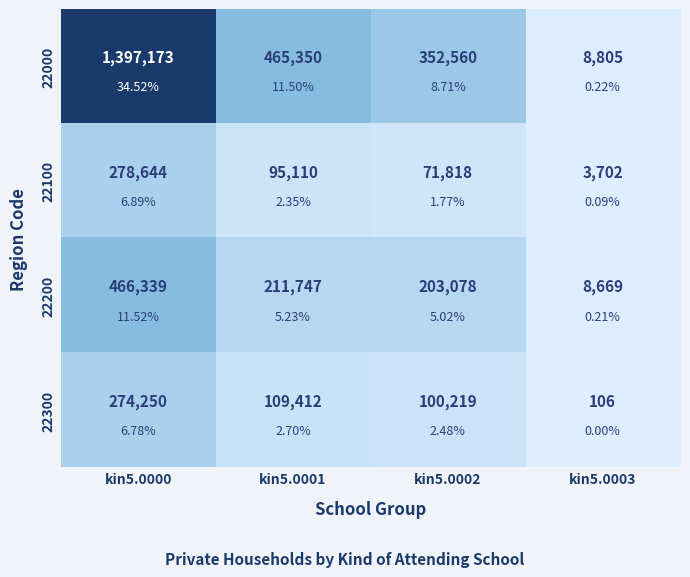

At which category is the sum across all series the highest?

kin5.0000